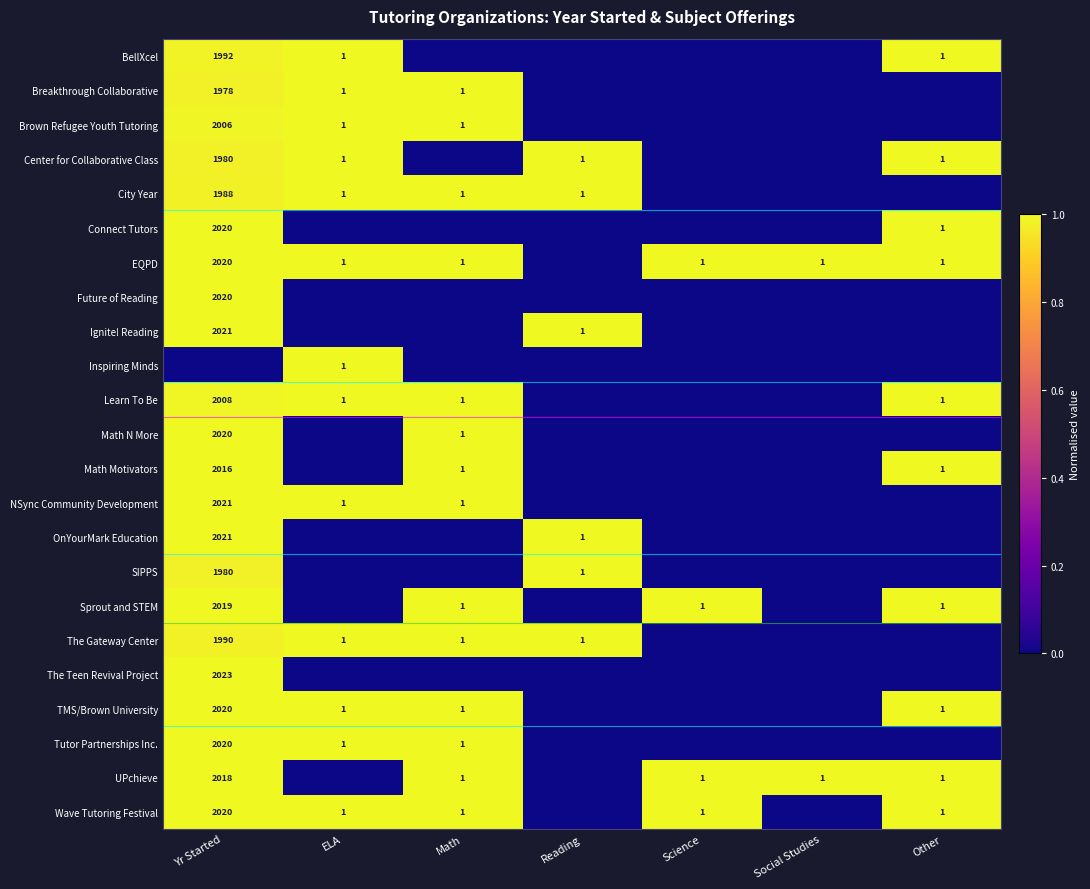

Which has a higher value, Social Studies or ELA?

ELA